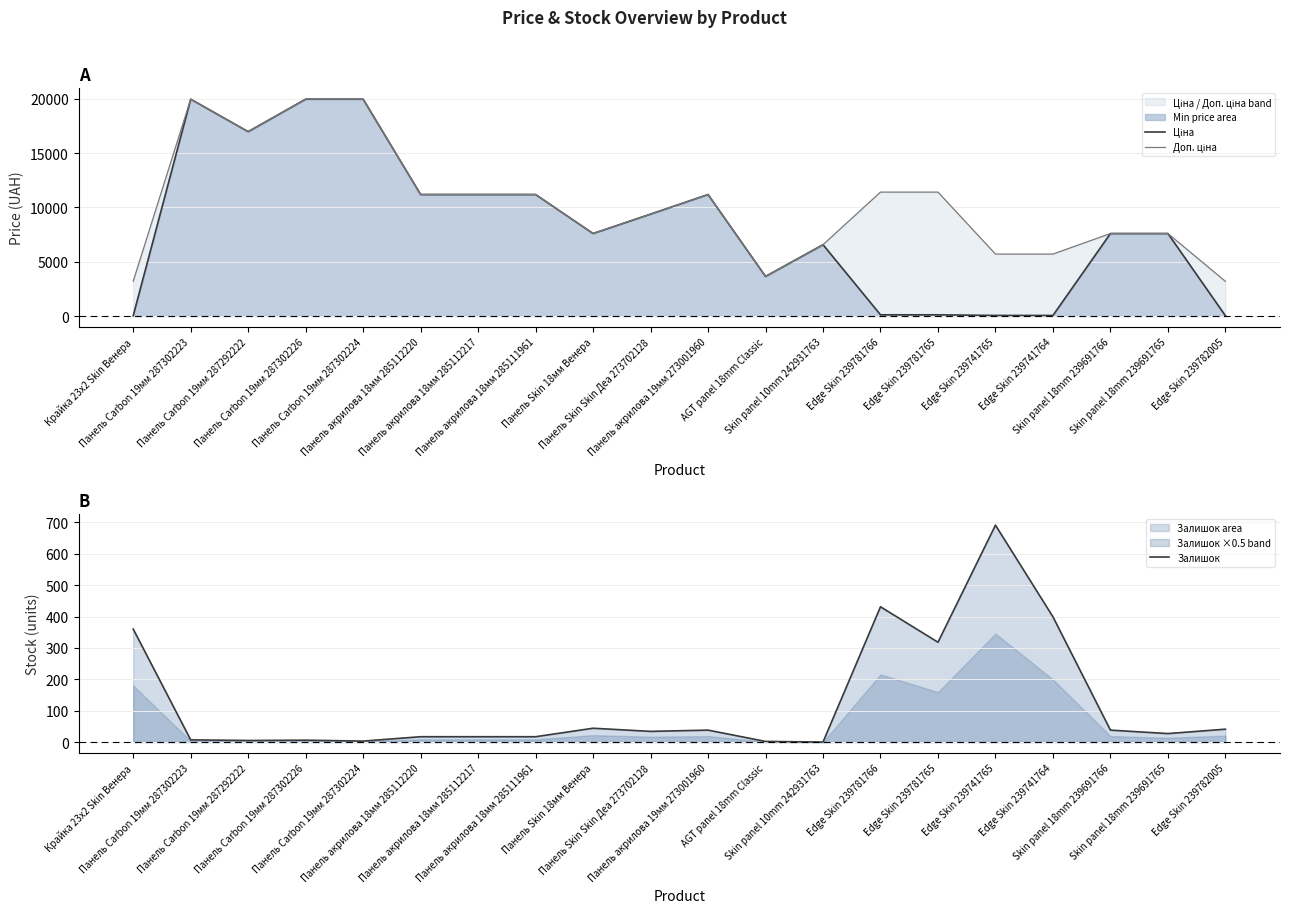

How many data points in Ціна are above 7596?

12